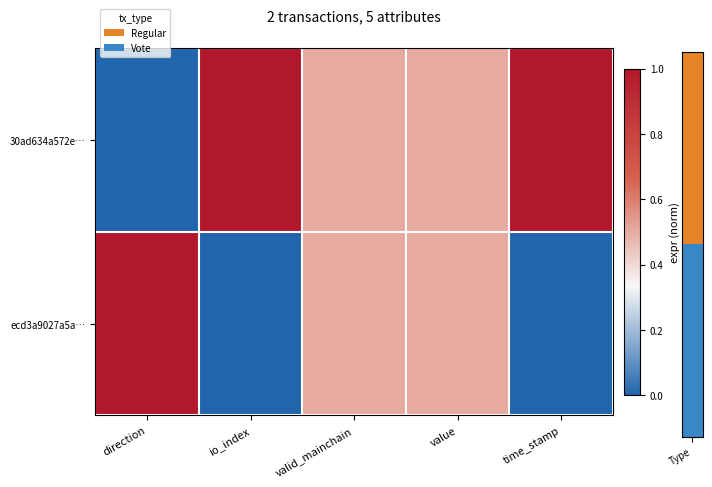

Rank the series by their average value, from lowest to highest.

ecd3a9027a5a…, 30ad634a572e…